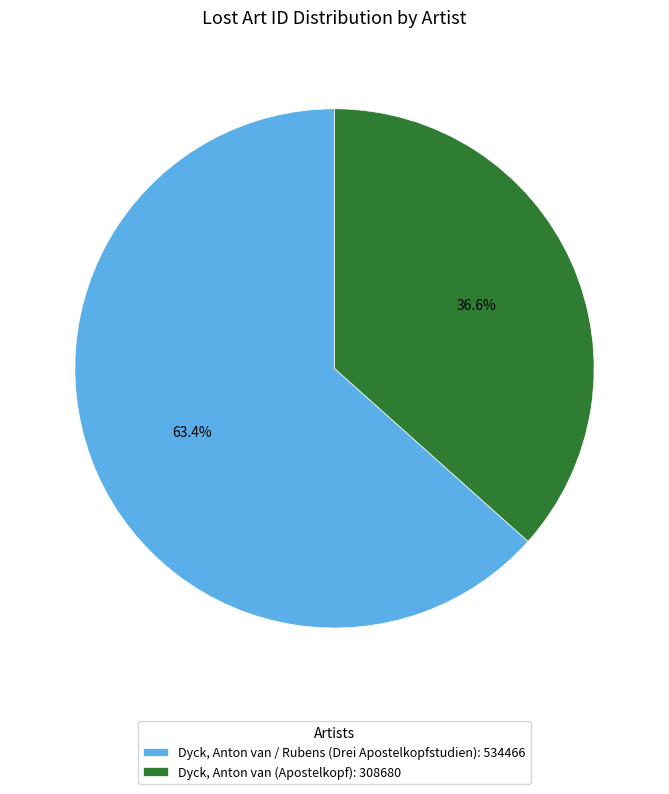

To the nearest percent, what portion does Dyck, Anton van / Rubens (Drei Apostelkopfstudien) represent?

63%